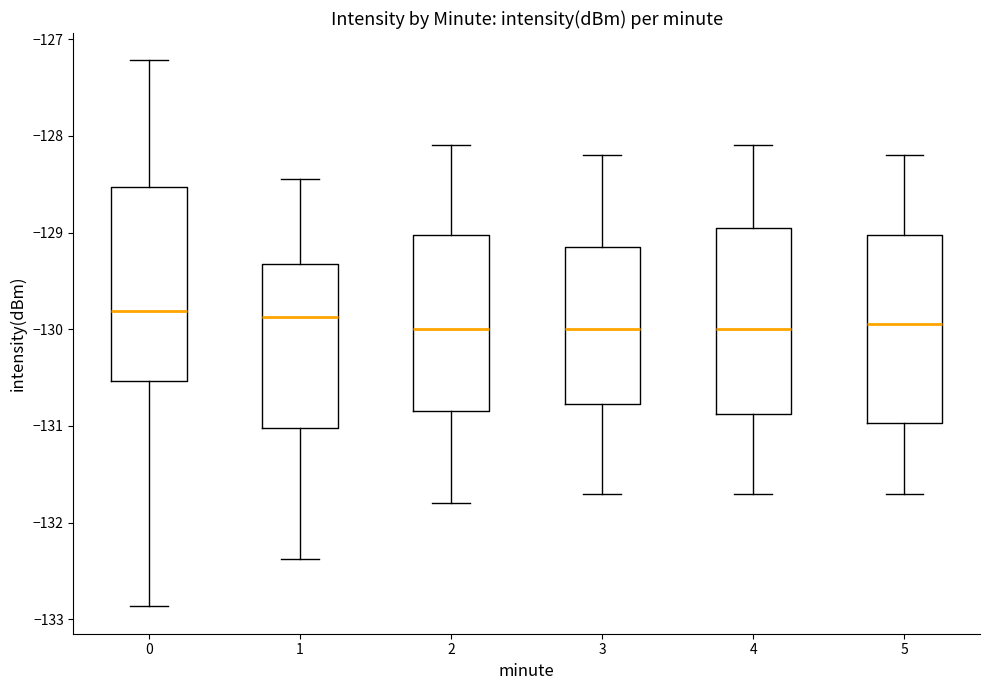

Reading left to right, transcribe this box plot: for each box, give where its median line is, the range the box spans, and where its two whiskers end, as read against the y-axis. The values are not printed on the chart, so give them approximately, as read against the axis.

0: median -129.8, box -130.5 to -128.5, whiskers -132.9 to -127.2
1: median -129.9, box -131.0 to -129.3, whiskers -132.4 to -128.4
2: median -130.0, box -130.8 to -129.0, whiskers -131.8 to -128.1
3: median -130.0, box -130.8 to -129.1, whiskers -131.7 to -128.2
4: median -130.0, box -130.9 to -128.9, whiskers -131.7 to -128.1
5: median -129.9, box -131.0 to -129.0, whiskers -131.7 to -128.2